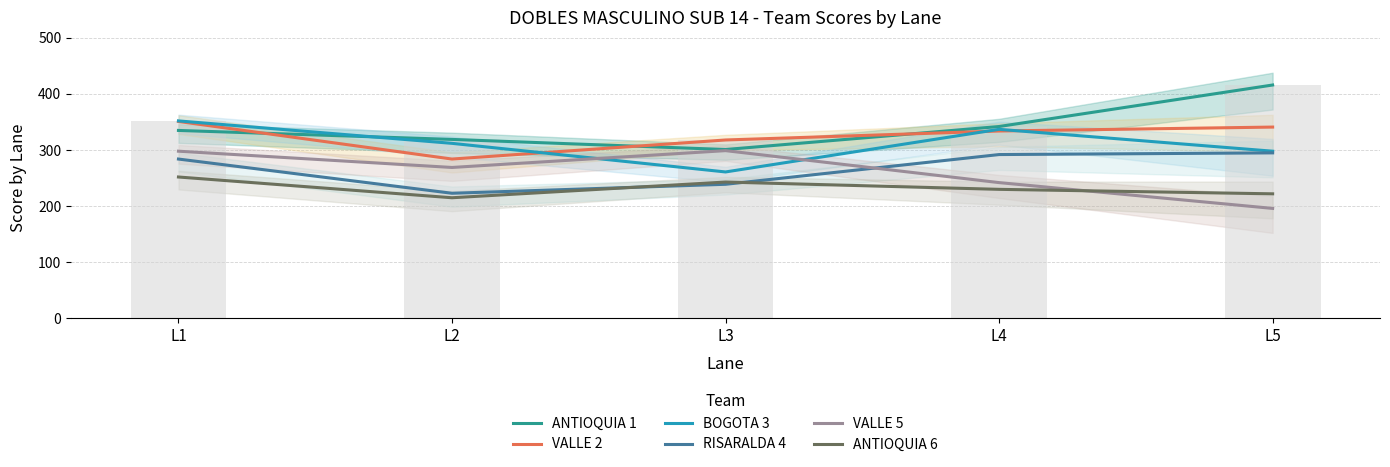

What is the total value across all series at L5?

1768